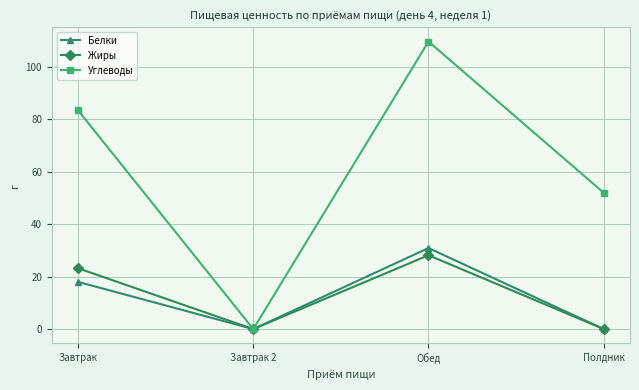

Rank the series by their maximum value, from lowest to highest.

Жиры, Белки, Углеводы